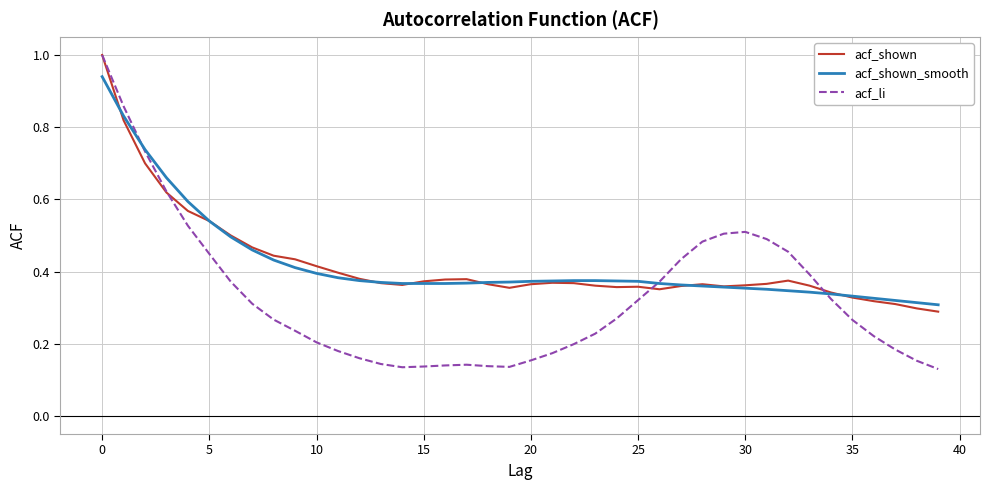

What is the highest value of the acf_shown series?

1.0